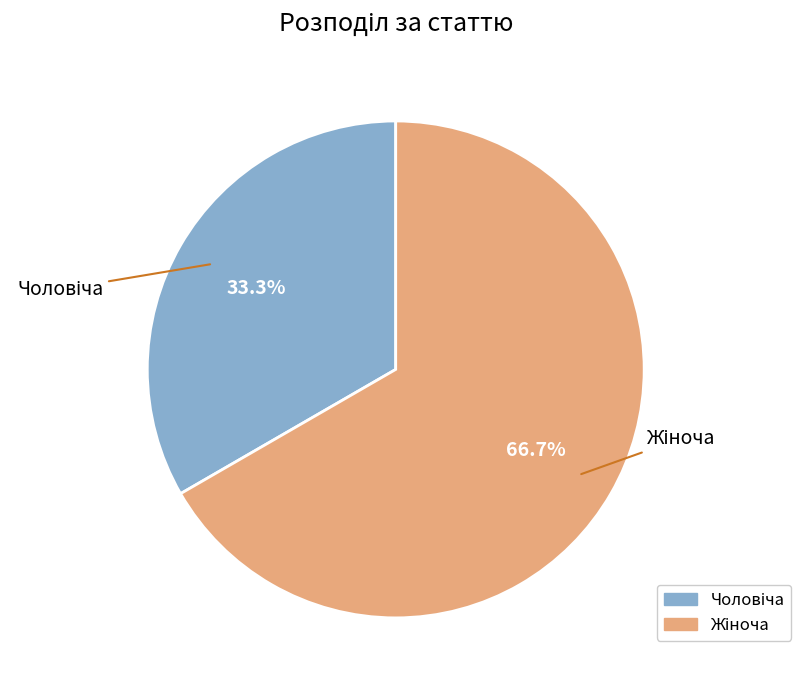

Is there any slice that represents more than half of the pie?

Yes